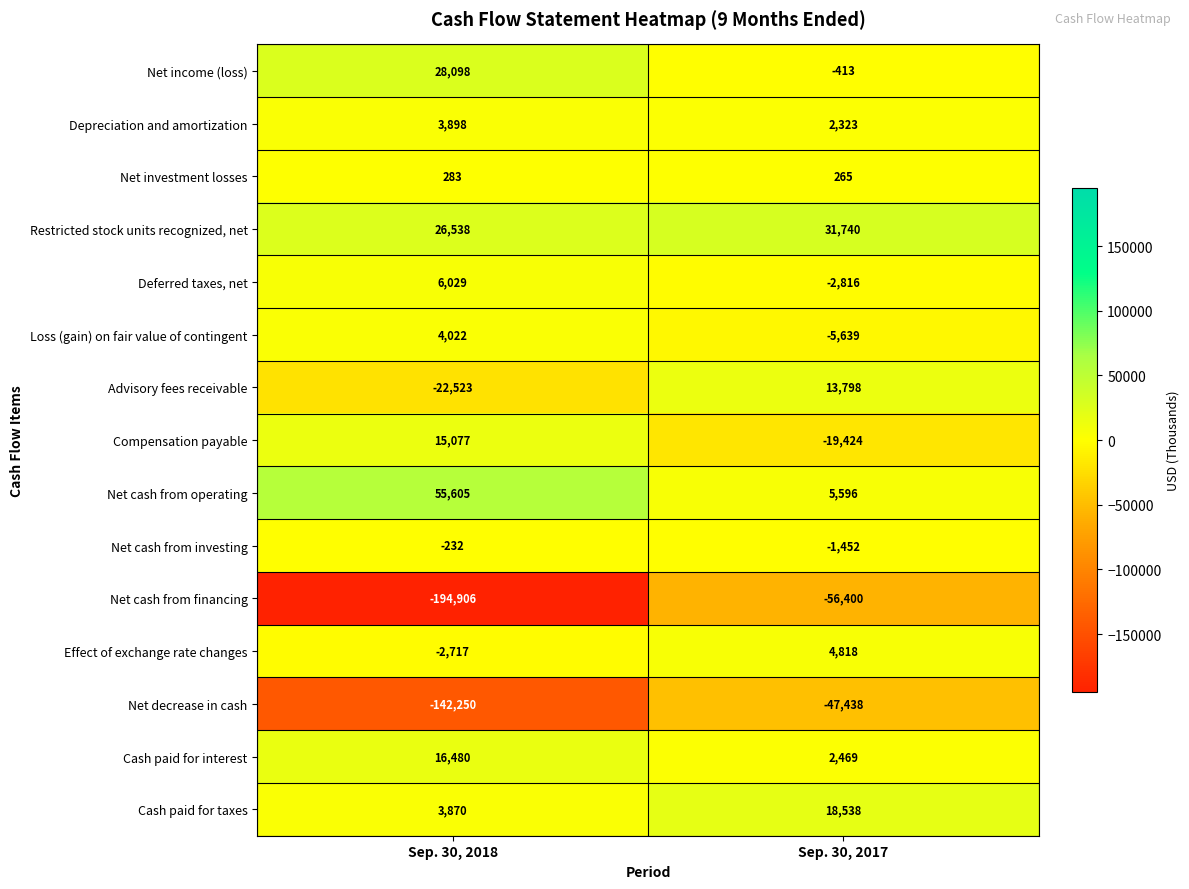

Rank the categories by Net income (loss) value from lowest to highest.

Sep. 30, 2017, Sep. 30, 2018